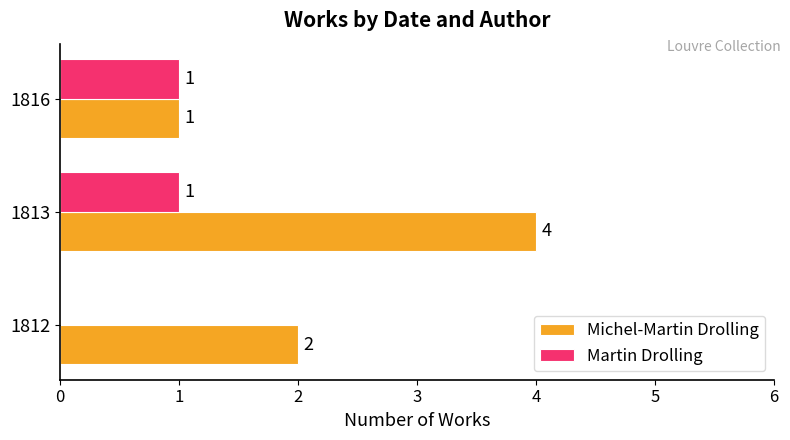

What is the greatest value displayed?

4